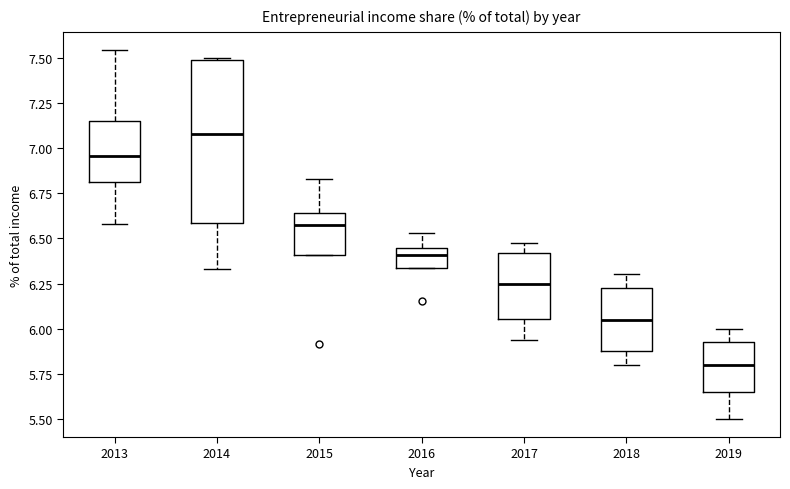

Which box's median line is the lowest?

2019